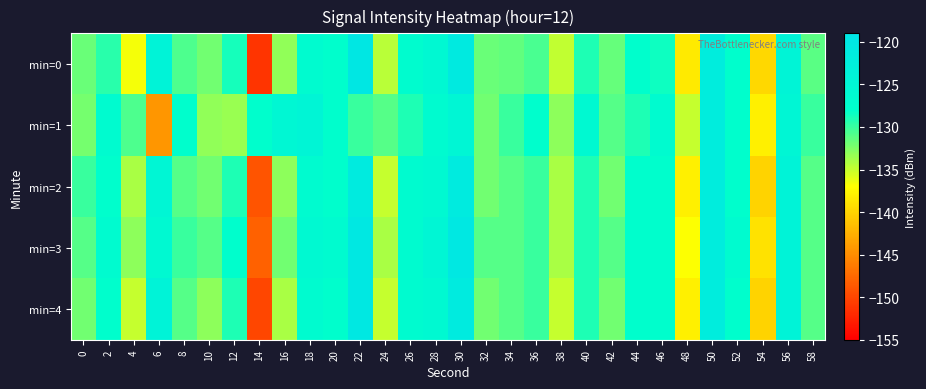

What is the total value across all series at 36?

-648.6